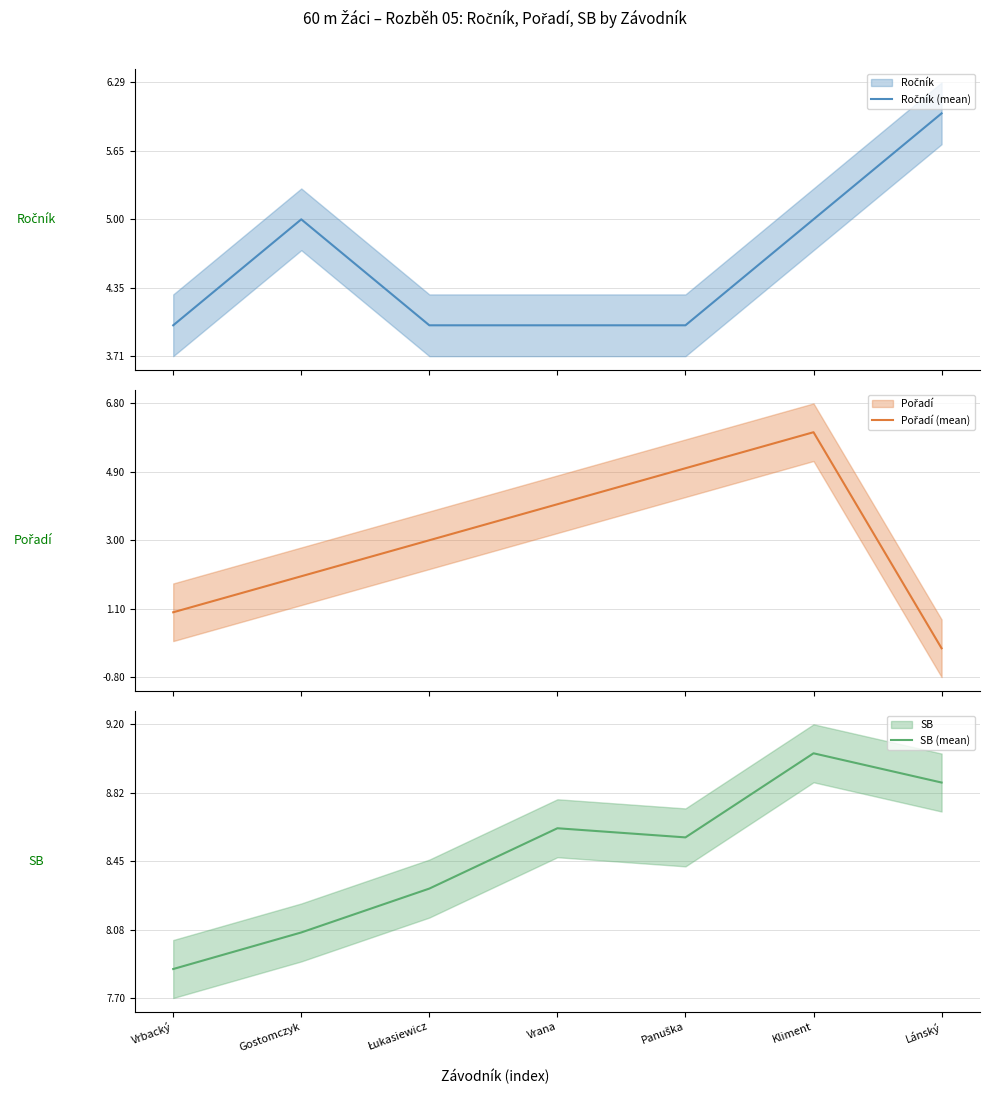

List the series in order of their peak value, lowest first.

Ročník (mean), Pořadí (mean), SB (mean)